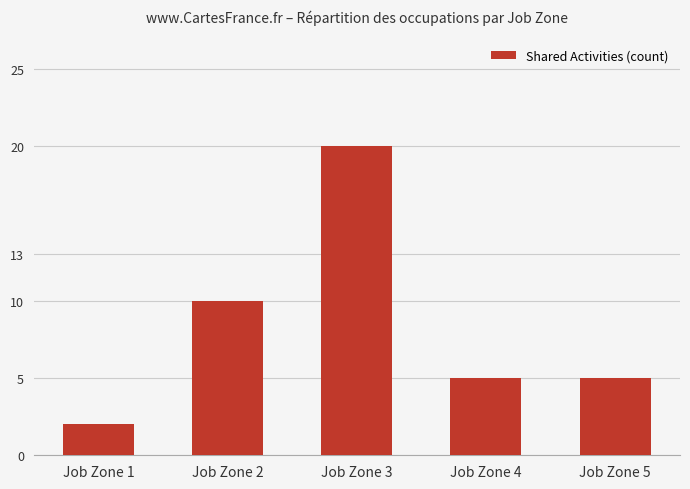

How many distinct data groups are displayed?

1